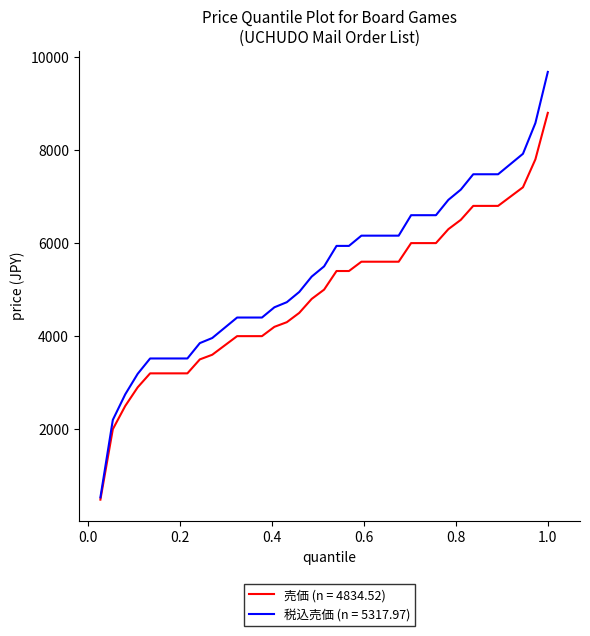

Which series has the widest spread of values?

税込売価 (n = 5317.97)